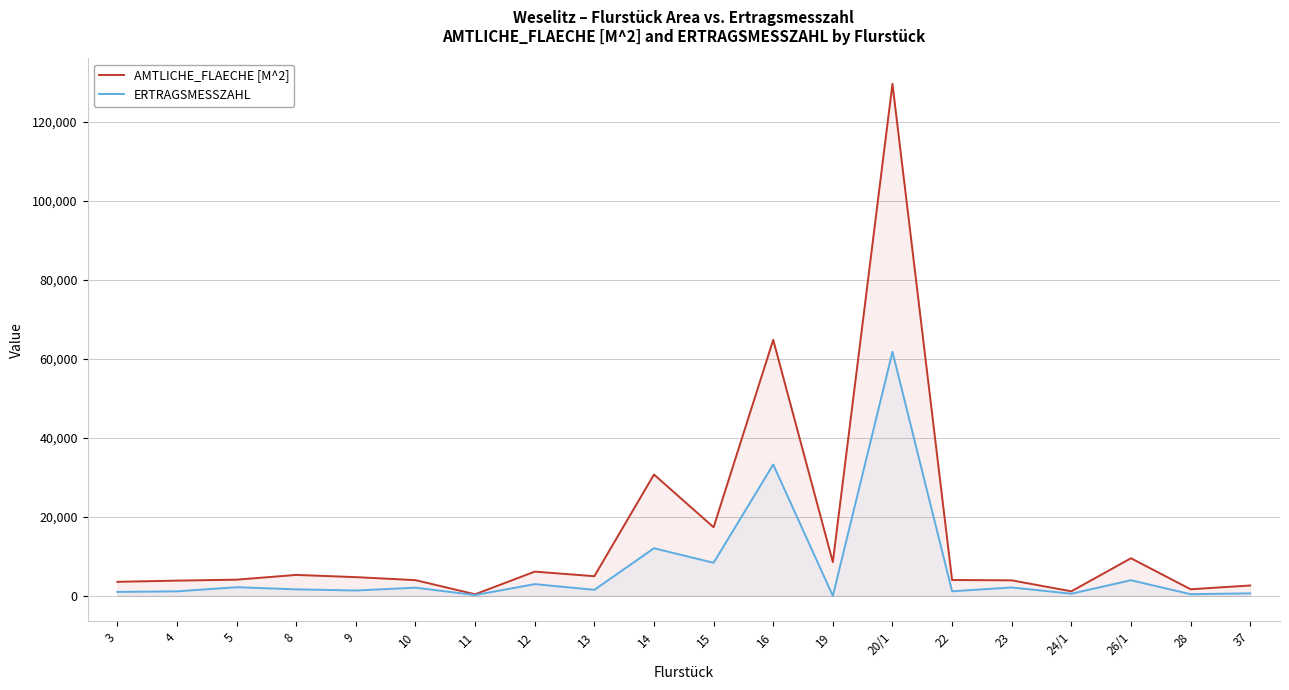

Rank the series by their average value, from lowest to highest.

ERTRAGSMESSZAHL, AMTLICHE_FLAECHE [M^2]